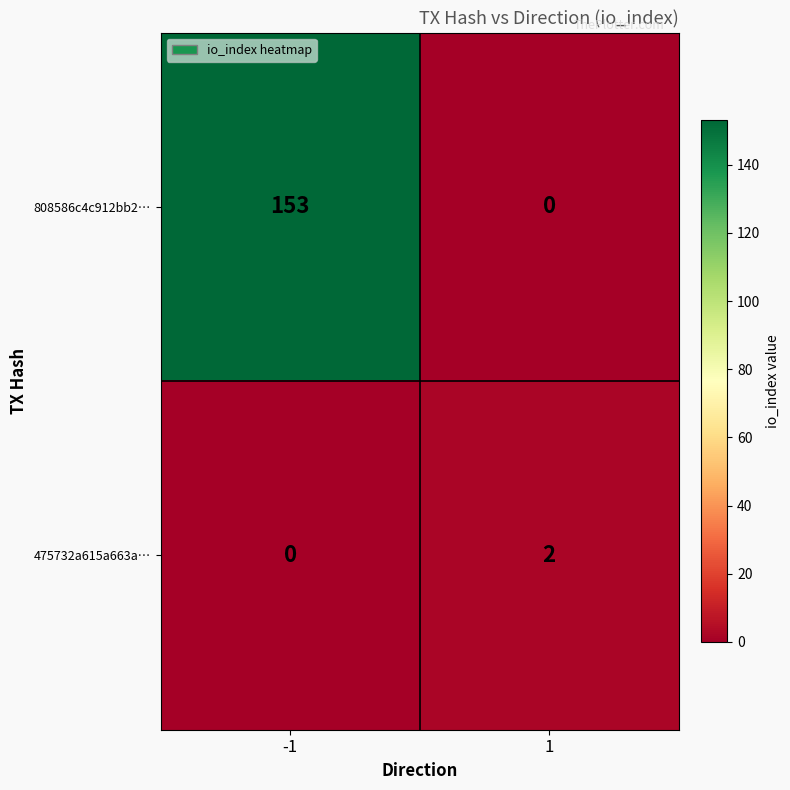

What is the maximum value shown in the chart?

153